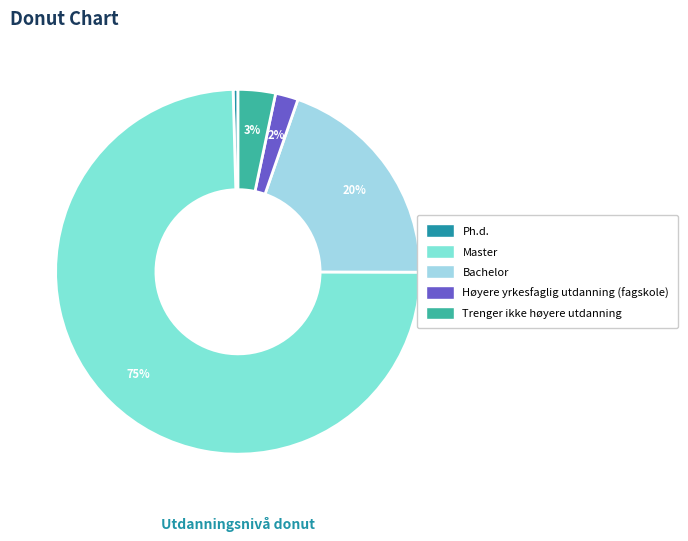

Between Ph.d. and Trenger ikke høyere utdanning, which is larger?

Trenger ikke høyere utdanning